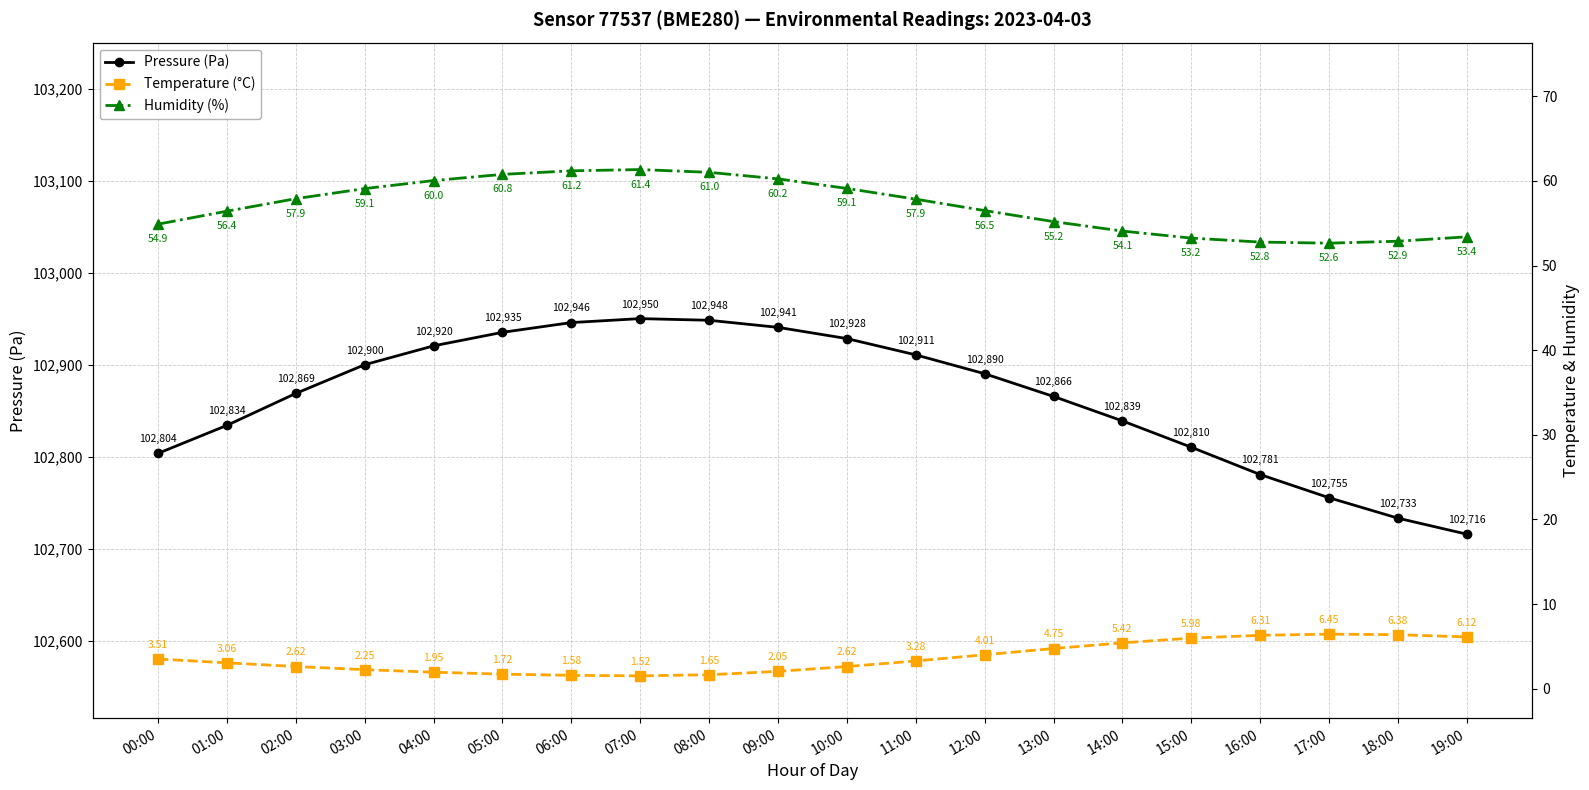

At which category is the sum across all series the highest?

07:00